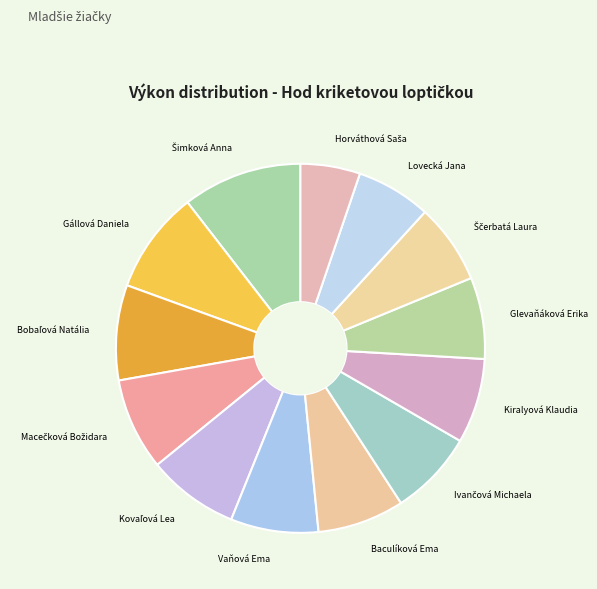

Is there any slice that represents more than half of the pie?

No